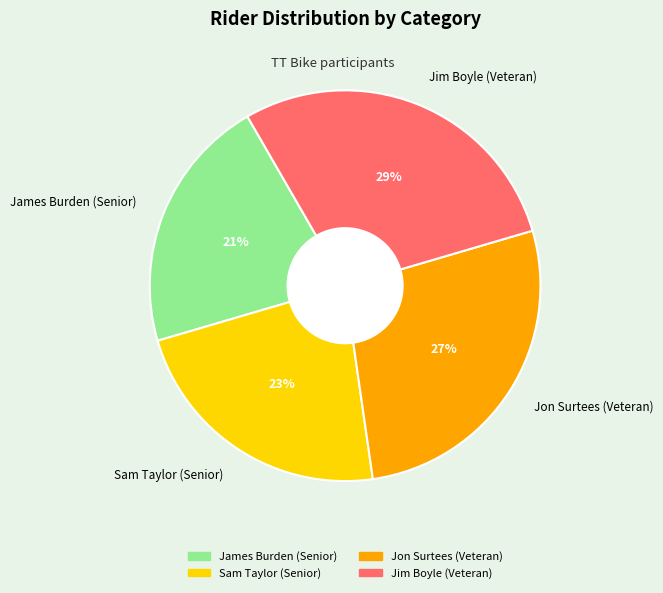

Is there any slice that represents more than half of the pie?

No